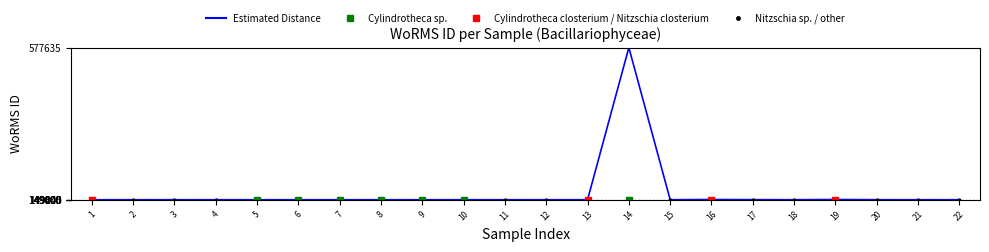

What is the ratio of the value at 16 to the value at 6?

1.0